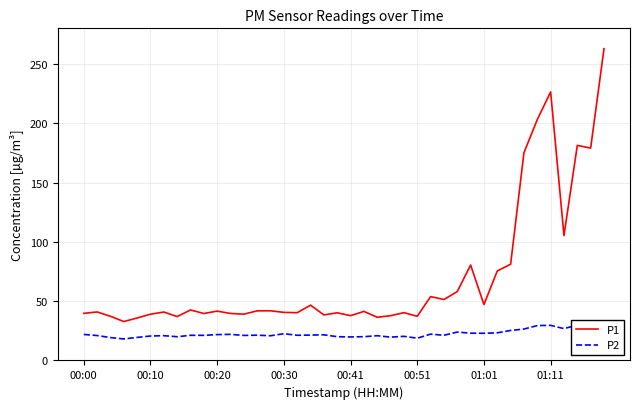

True or false: P2 and P1 cross at least once.

False